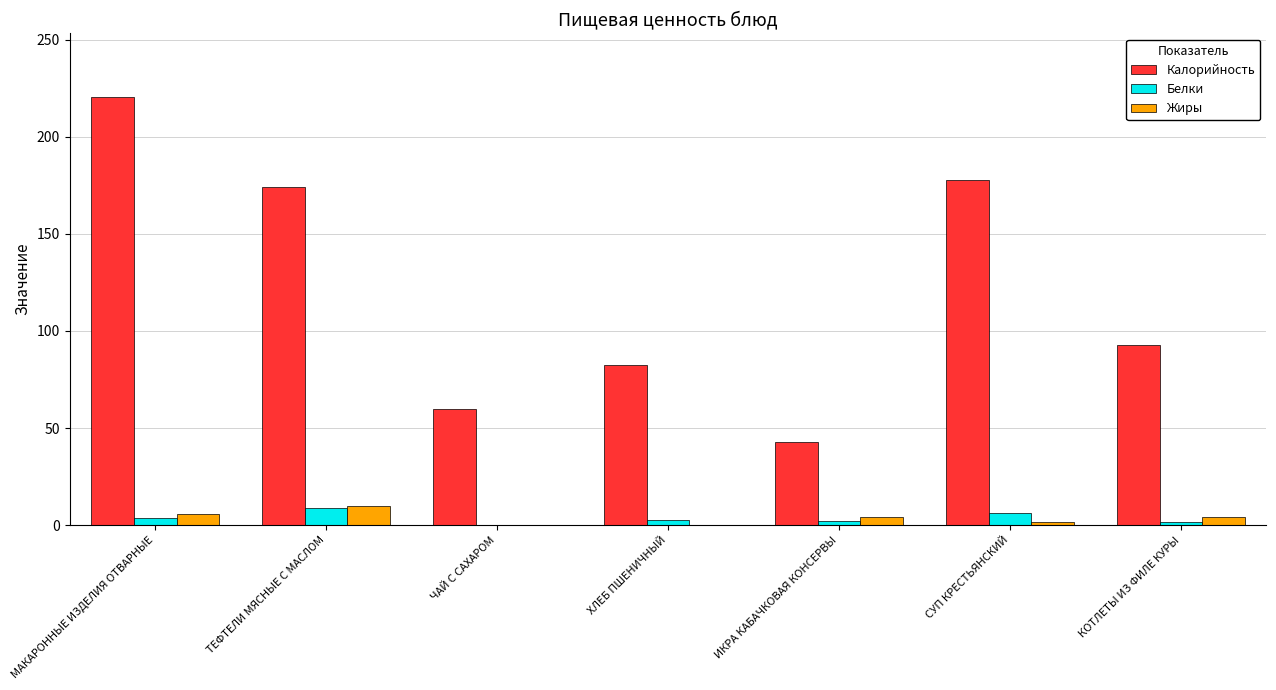

How many series are shown in this chart?

3